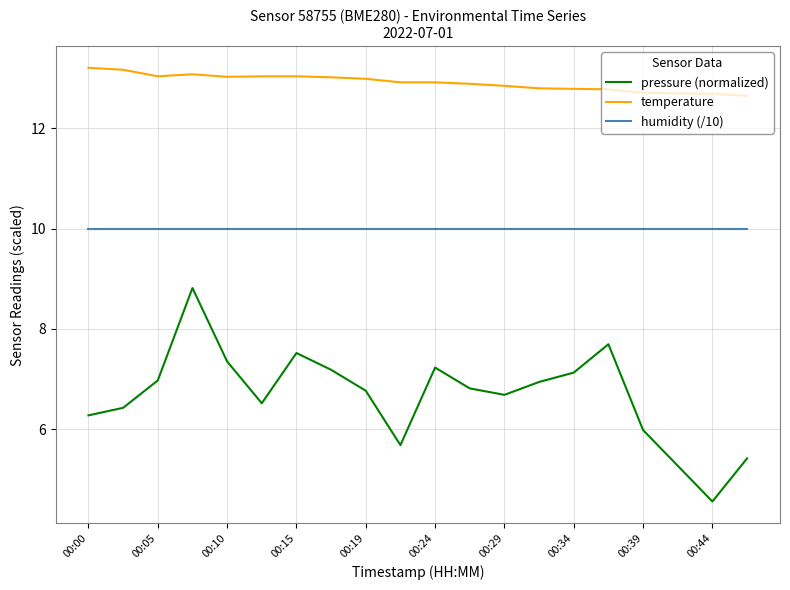

Which series has the widest spread of values?

pressure (normalized)